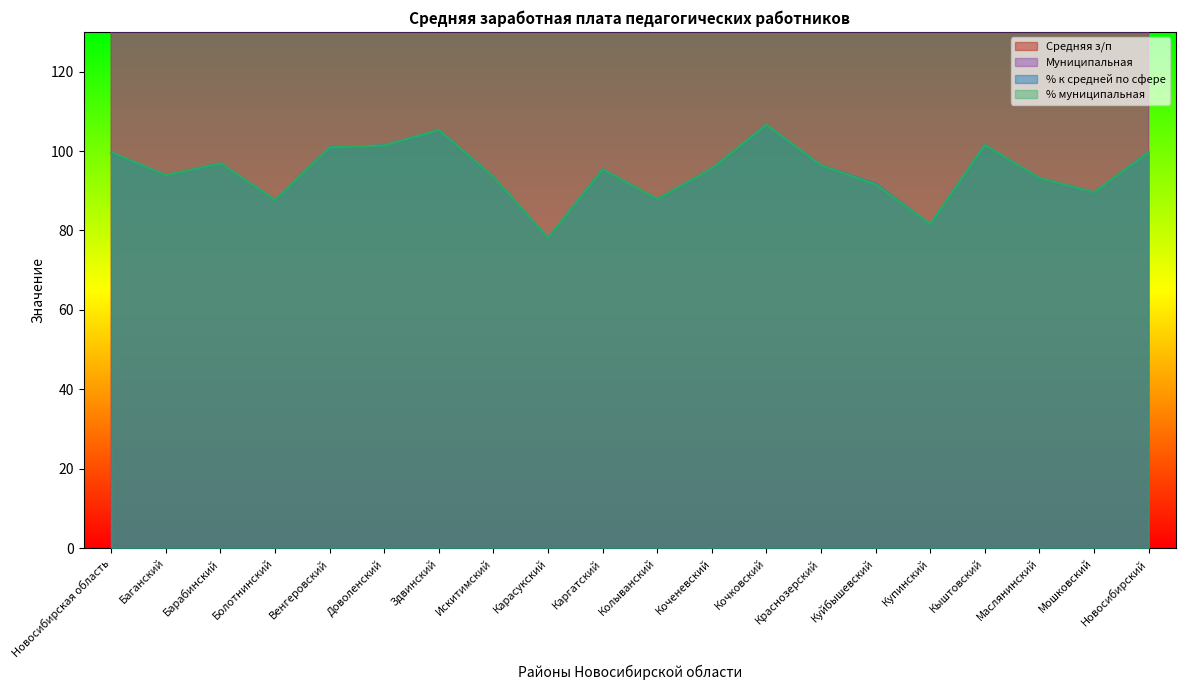

What is the difference between the maximum and minimum values in the % муниципальная series?

28.5